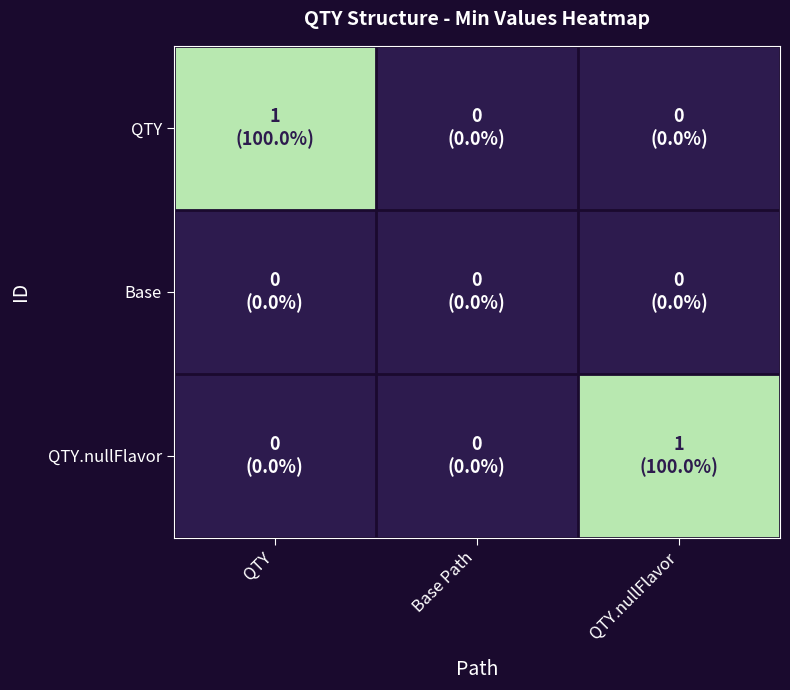

What is the spread (max minus min) of values at QTY?

1